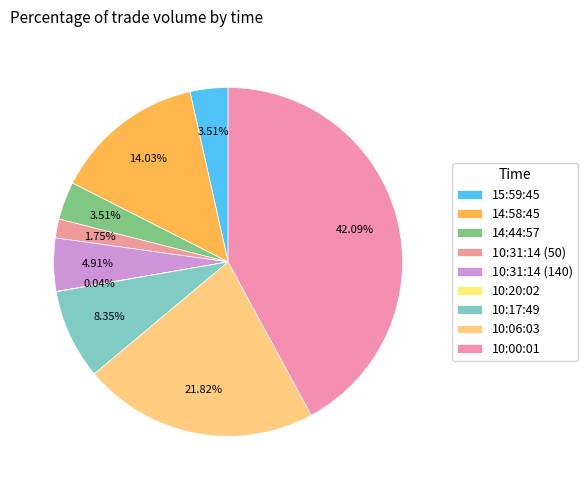

Count the number of slices in the pie.

9